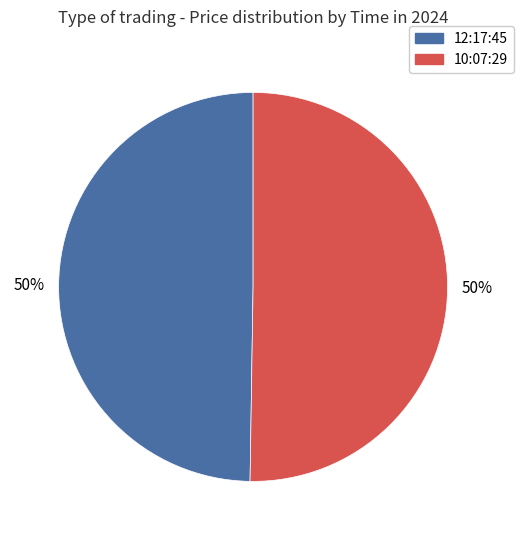

Do 12:17:45 and 10:07:29 together represent more than half of the pie?

Yes